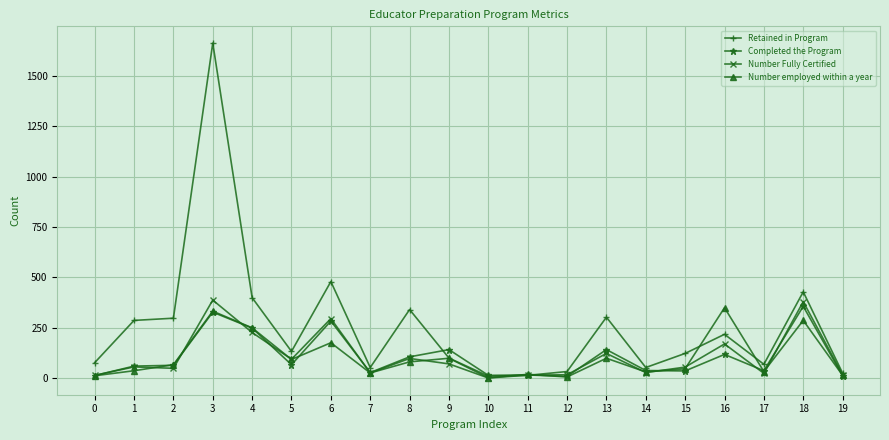

What is the maximum value for Completed the Program?

356